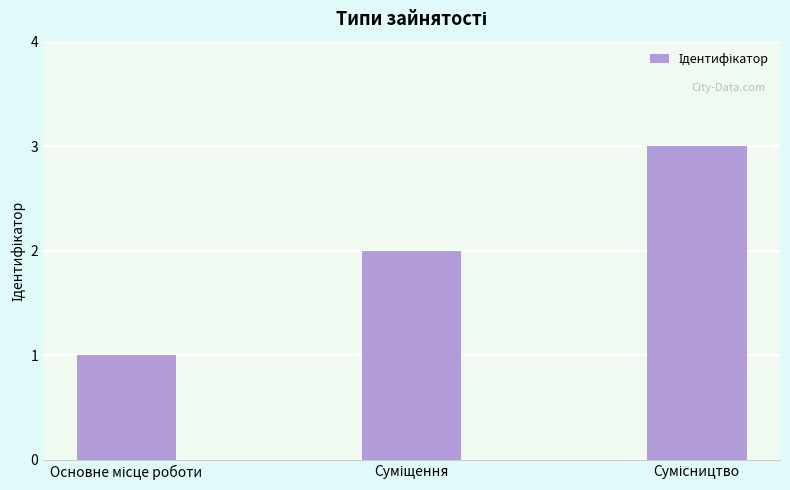

What is the smallest value displayed?

1